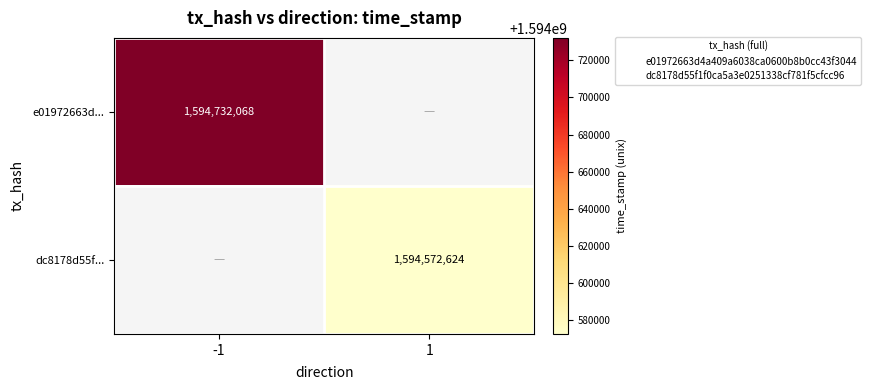

Where is e01972663d... nearest to the value 1594732068?

-1